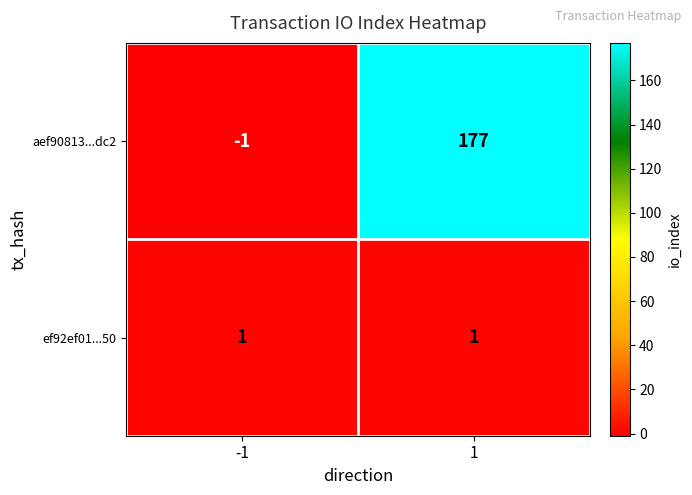

Is it true that ef92ef01...50 equals 2 at -1?

False